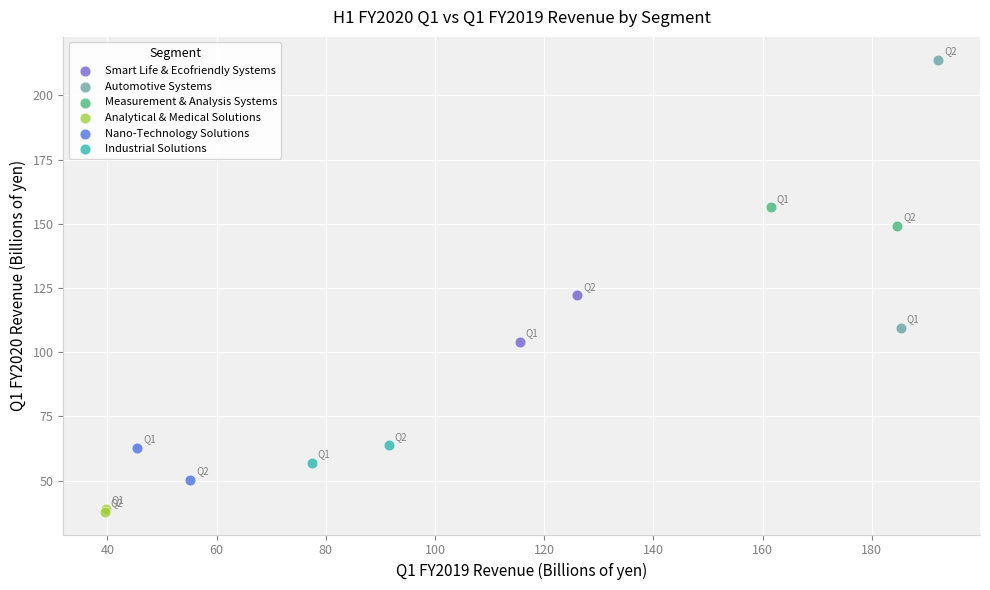

Which series has the widest spread of Y values?

Automotive Systems